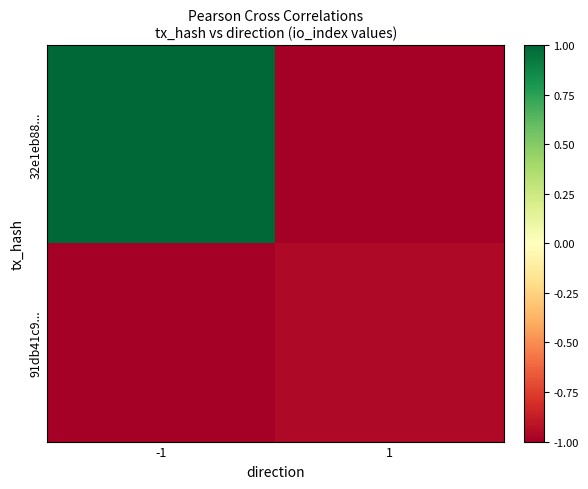

Rank the series by their maximum value, from highest to lowest.

32e1eb88..., 91db41c9...